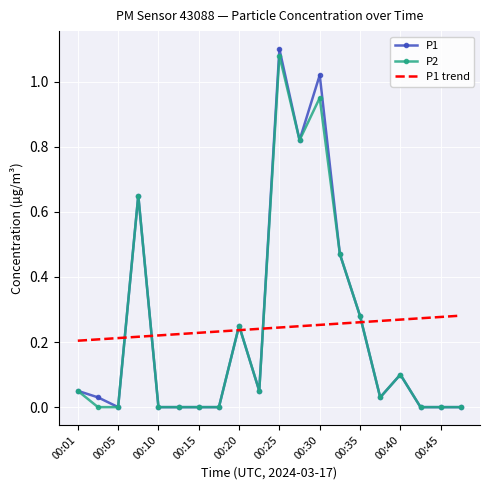

Which series has the widest spread of values?

P1